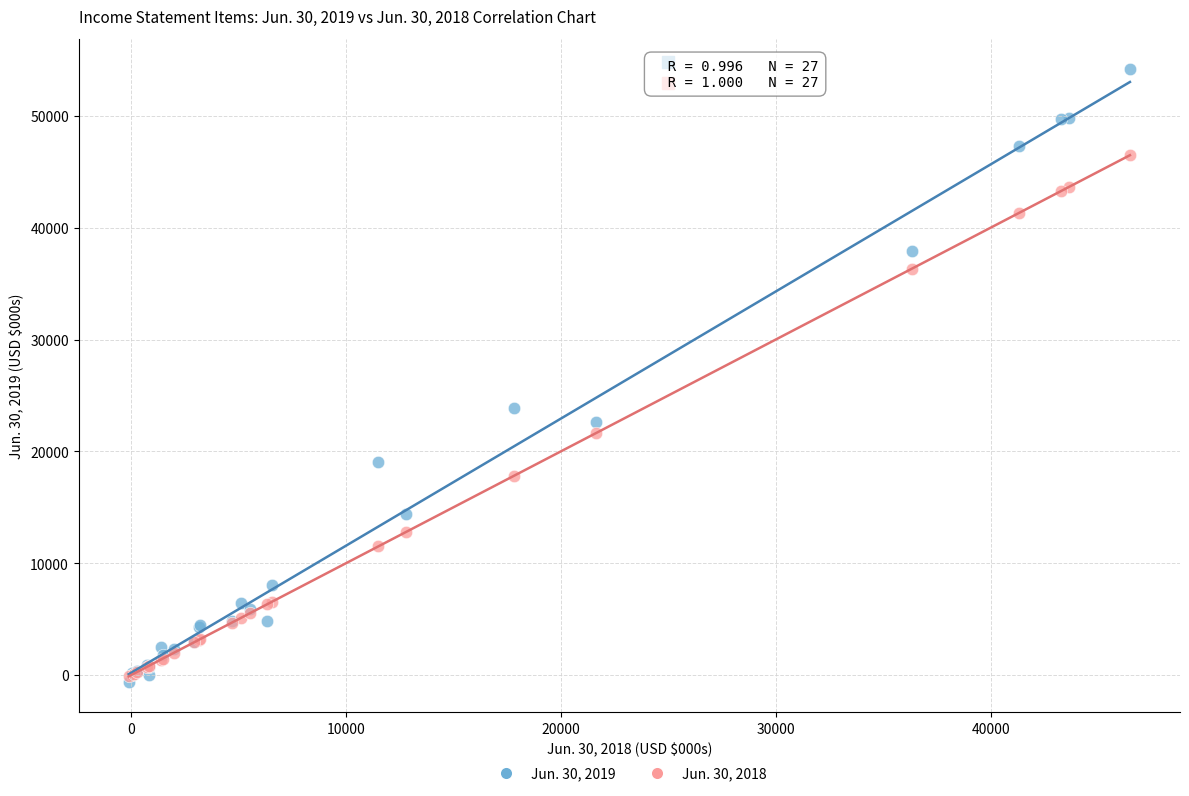

Across all series, what Y value is closest to 26788?

23846